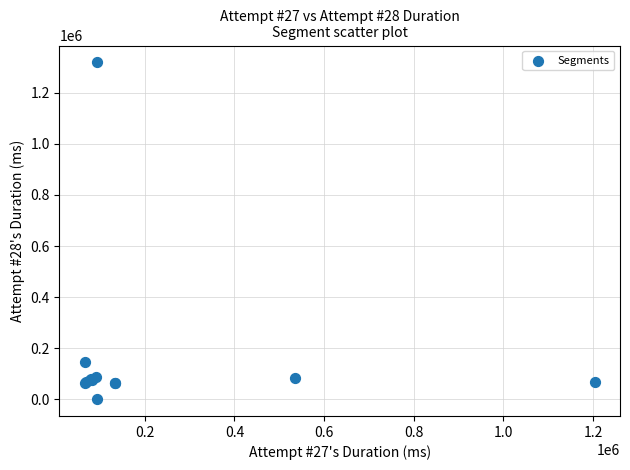

What Y value in the scatter plot is closest to 660082?

145753